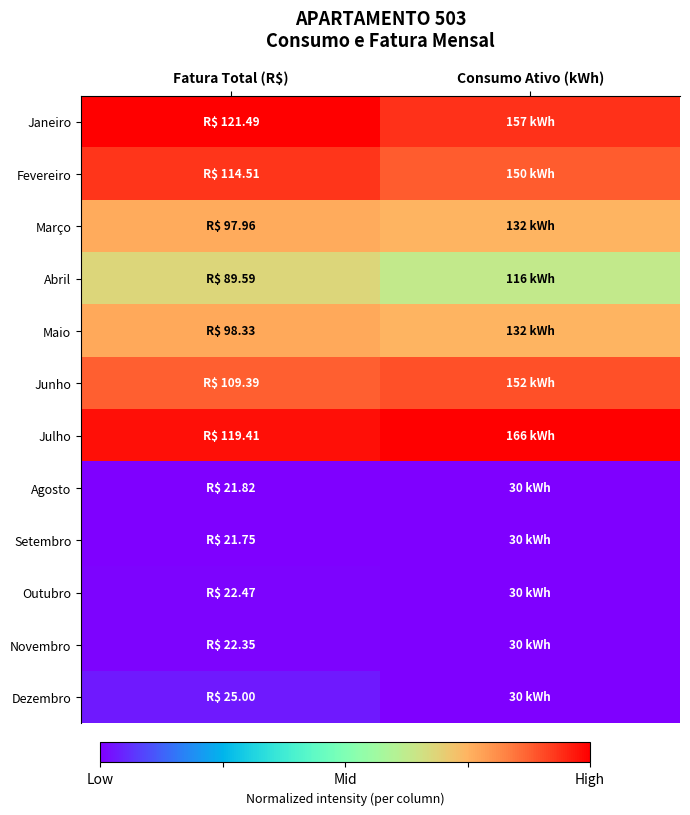

True or false: Julho has a value of 0.4 at Fatura Total (R$).

False